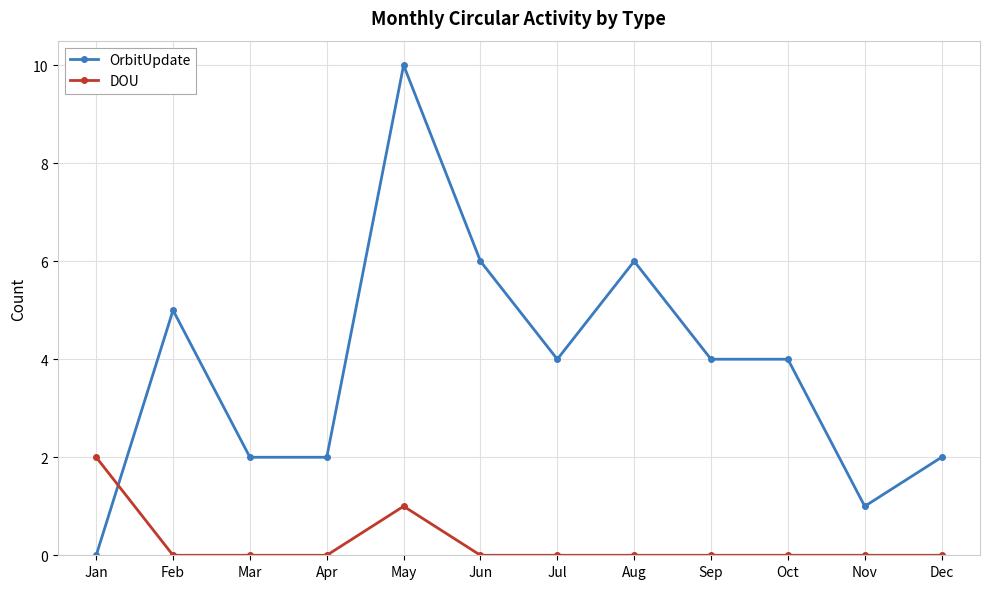

How many times do DOU and OrbitUpdate cross each other?

1